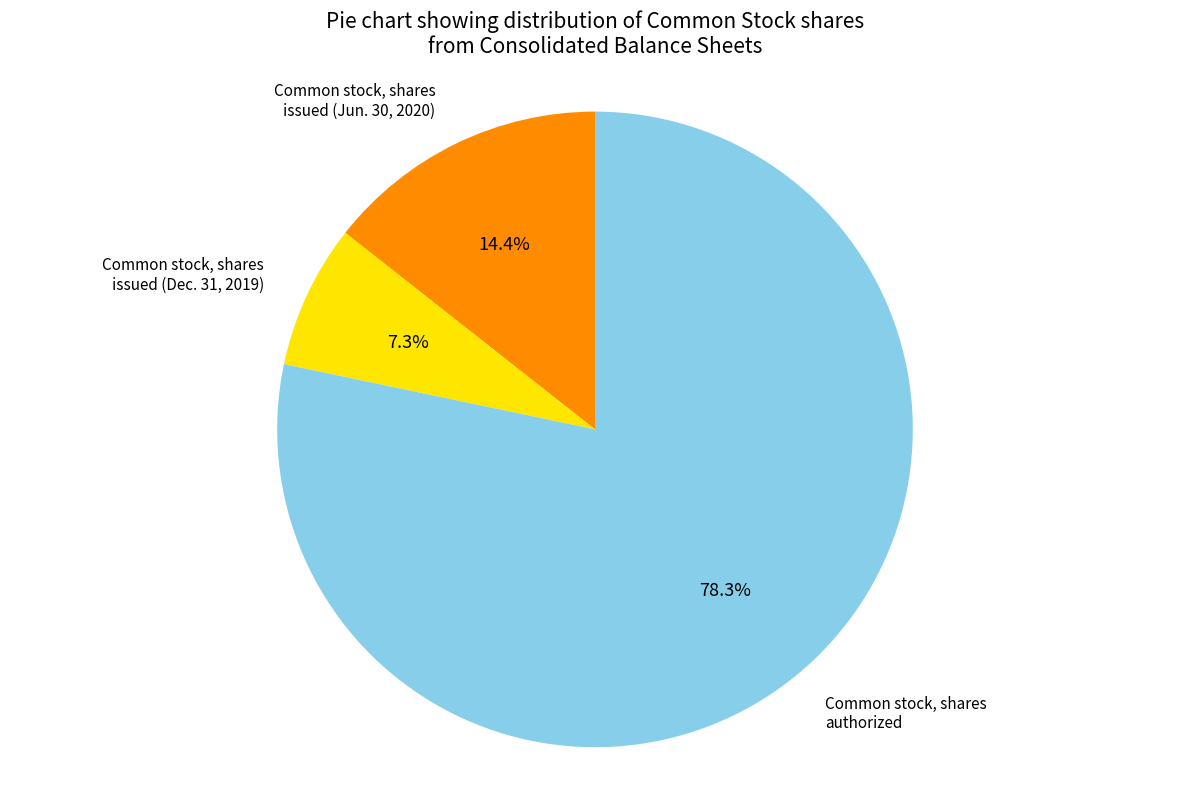

Is there any slice that represents more than half of the pie?

Yes